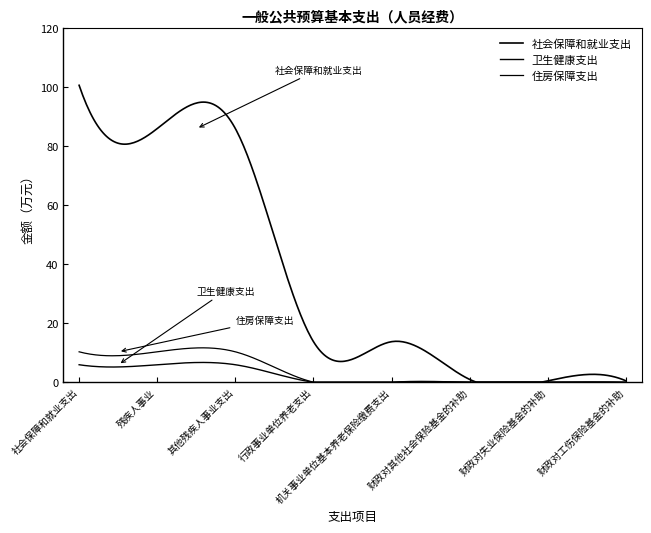

Rank the series by their maximum value, from lowest to highest.

卫生健康支出, 住房保障支出, 社会保障和就业支出